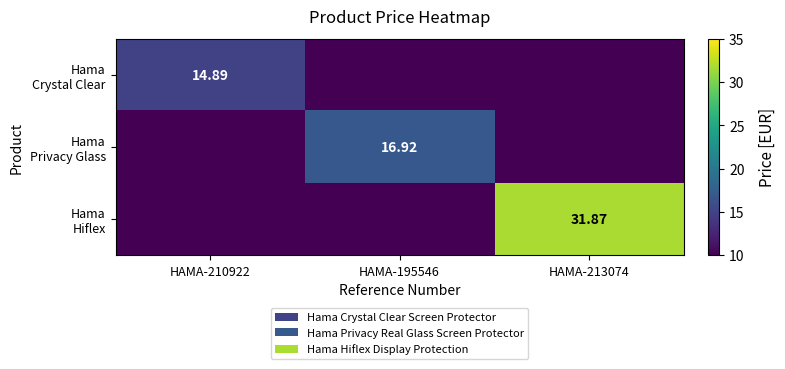

At which label is Hama Privacy Glass closest to 8?

HAMA-210922